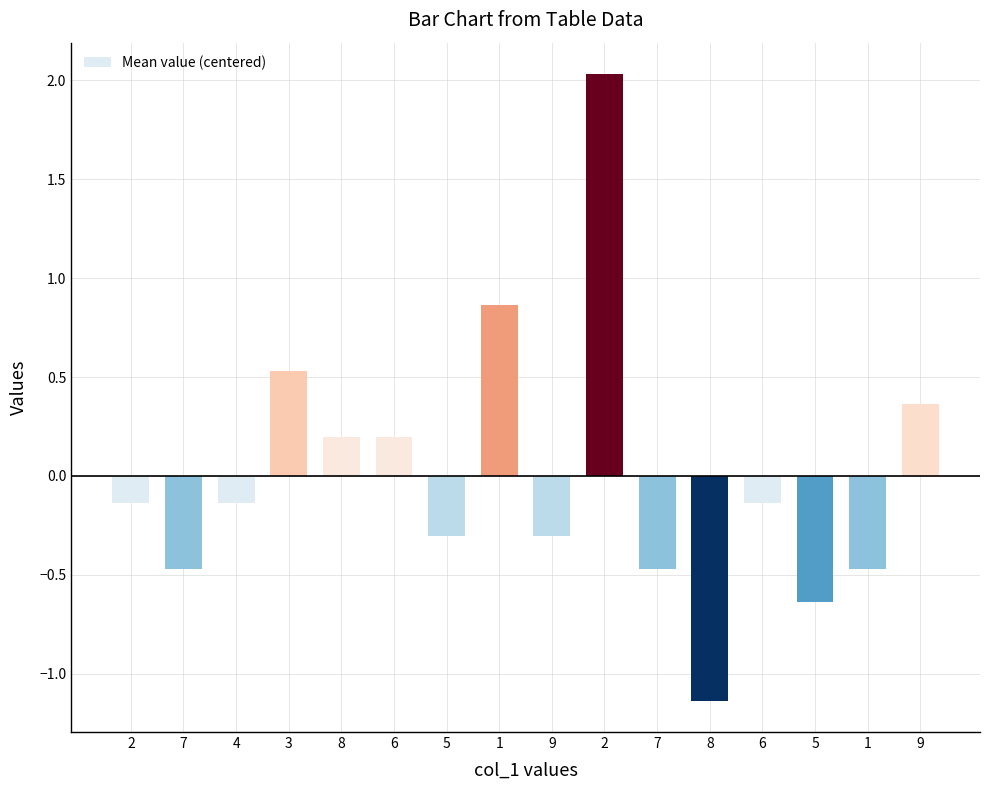

What is the label of the 8th bar from the left?

1